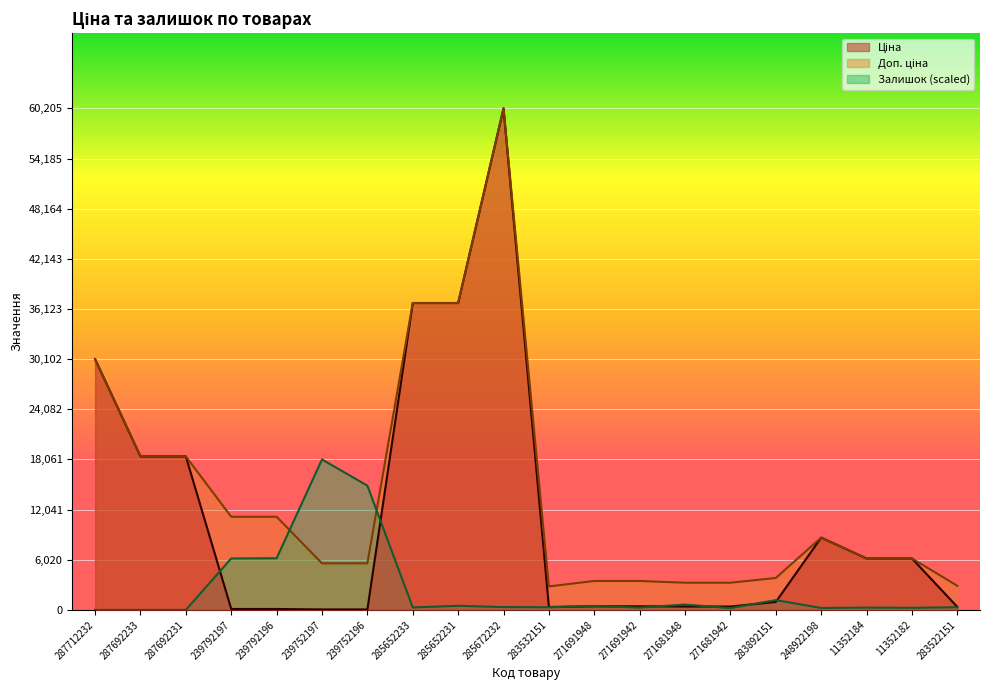

True or false: Ціна and Доп. ціна intersect in this chart.

False